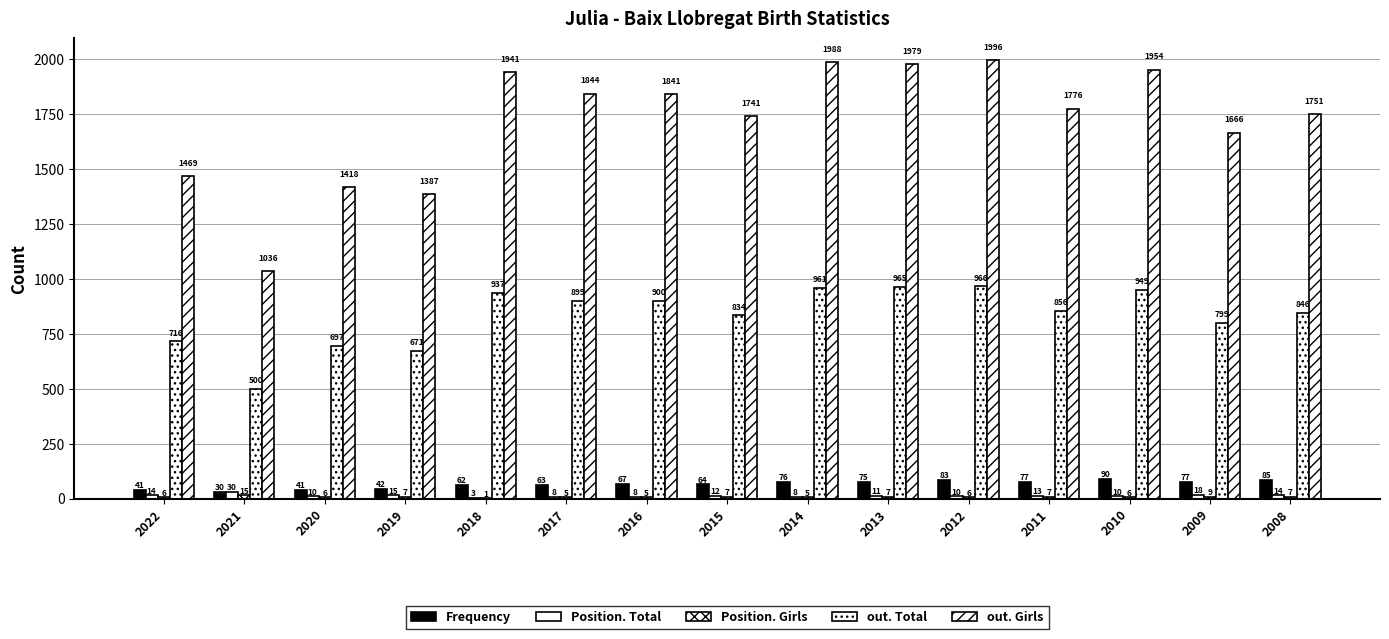

How many distinct data groups are displayed?

5